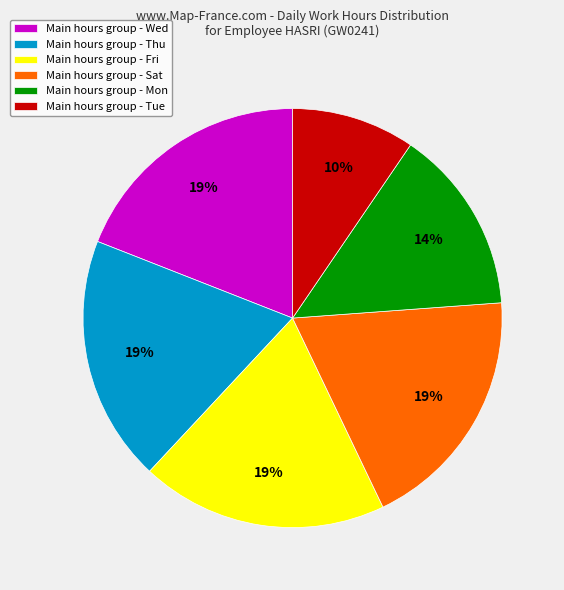

Is there any slice that represents more than half of the pie?

No